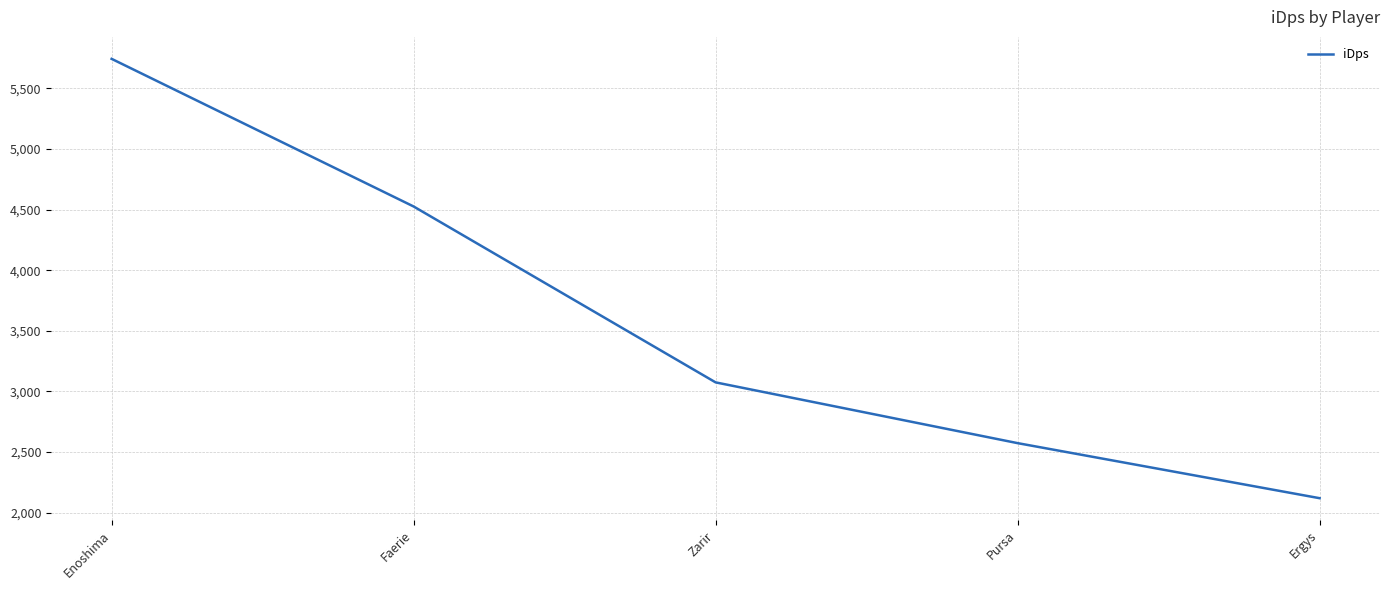

True or false: the data shows 2119.2 at Ergys.

True